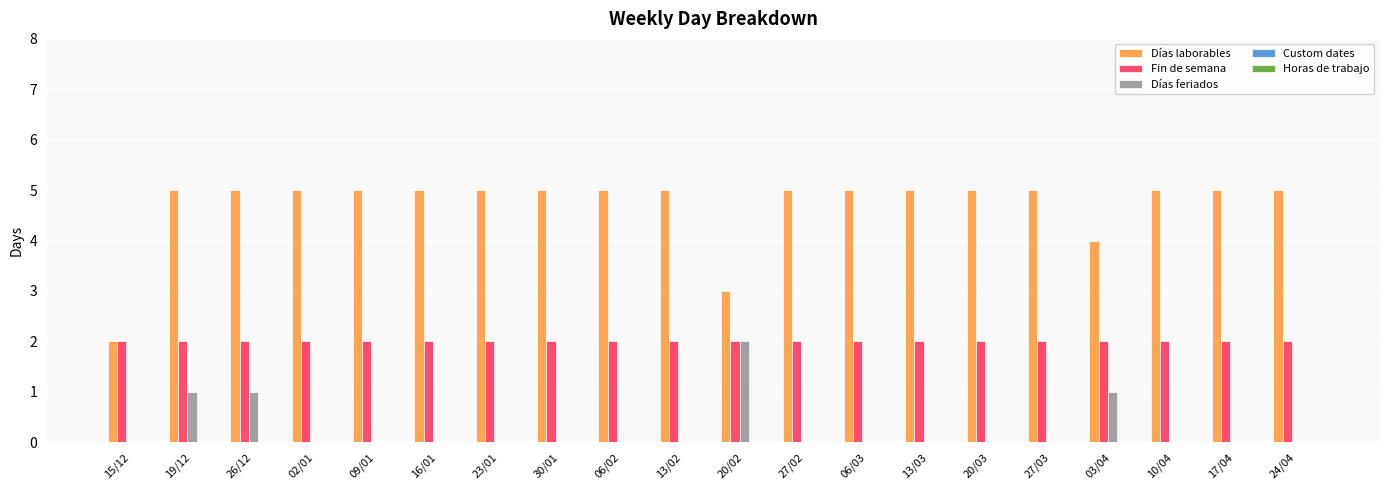

What is the maximum value shown in the chart?

5